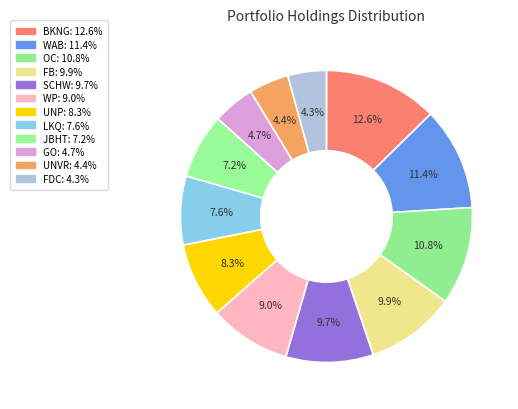

Which has a higher value, FB or JBHT?

FB